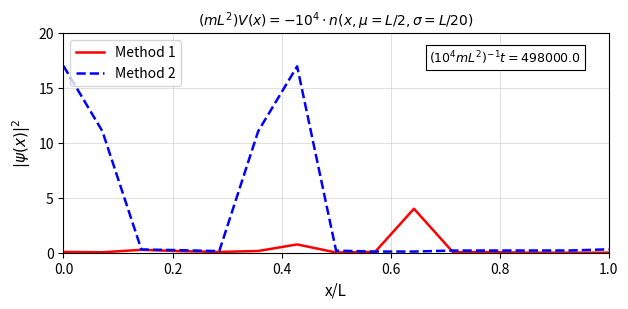

Which series has the widest spread of values?

Method 2